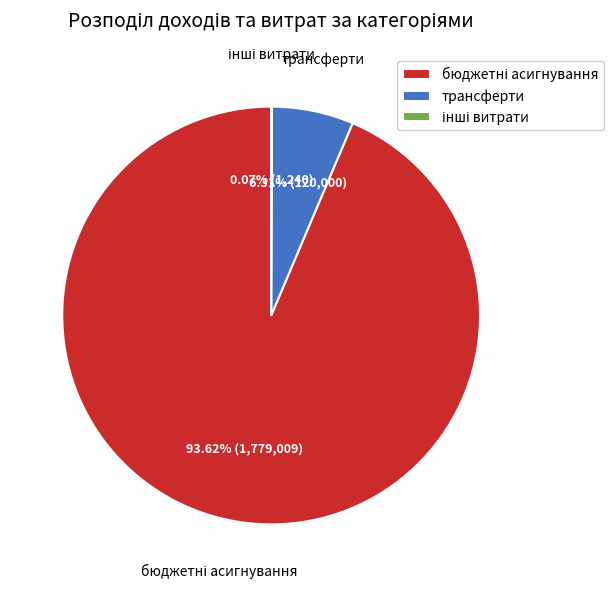

To the nearest percent, what is the difference between the largest and smallest slice percentages?

94%